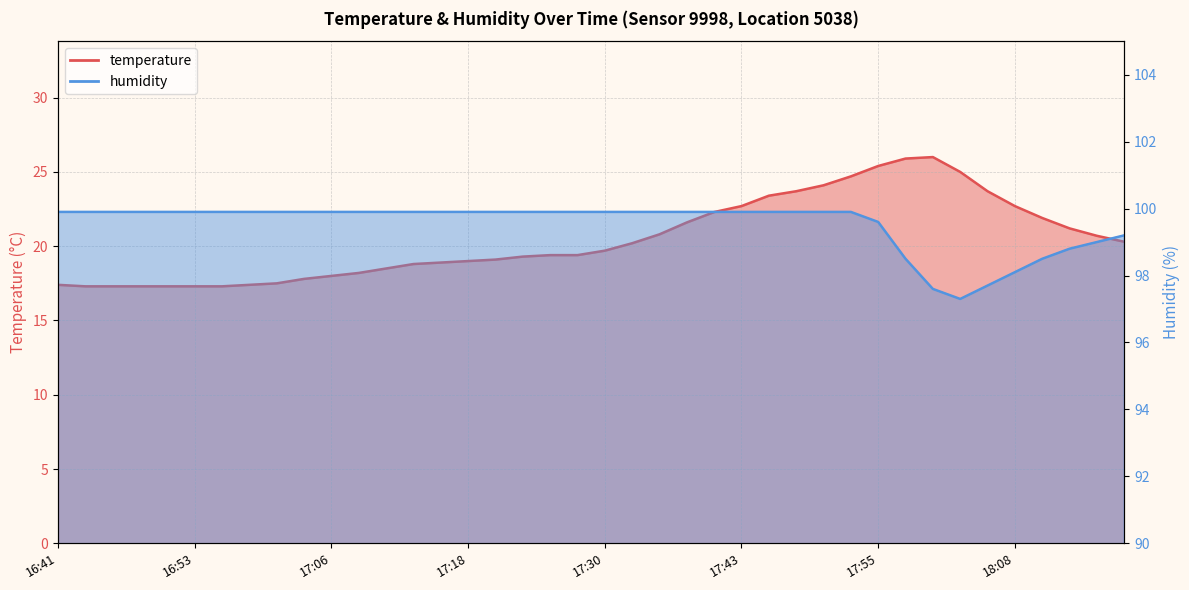

Read the humidity value at 17:45.

99.9